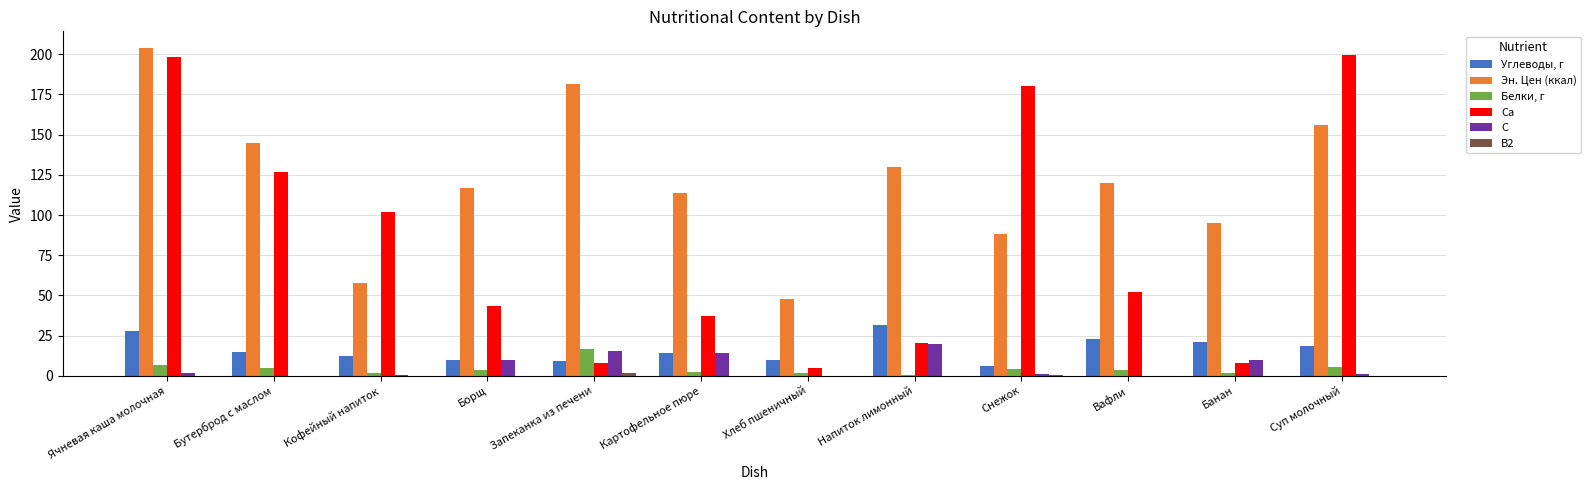

Where does the Углеводы, г series first go above 14?

Ячневая каша молочная